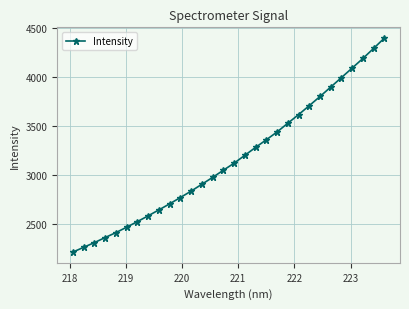

What is the value of the 18th point from the left?

3279.3